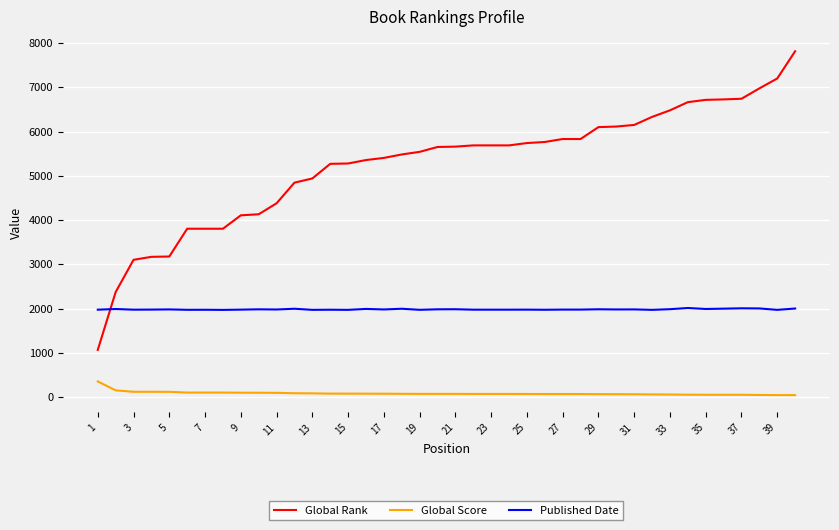

Rank the series by their average value, from lowest to highest.

Global Score, Published Date, Global Rank